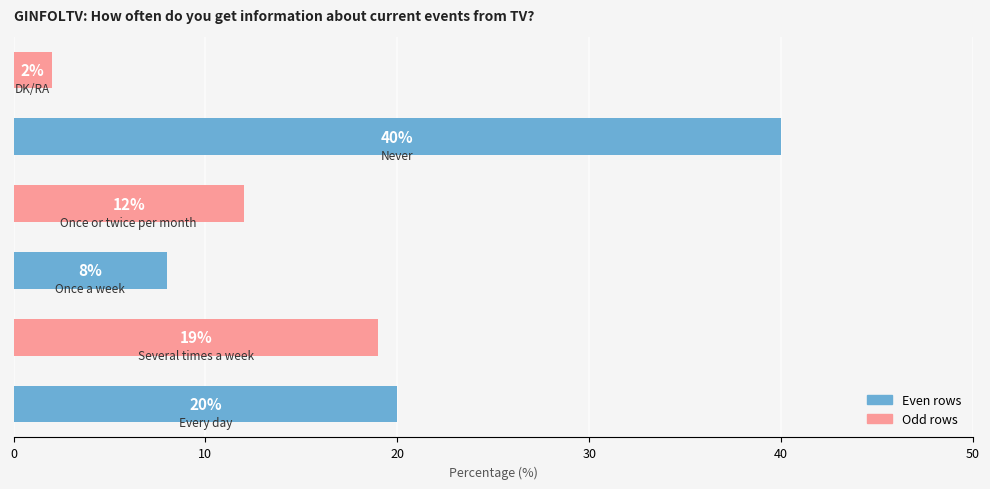

What is the average value?

17